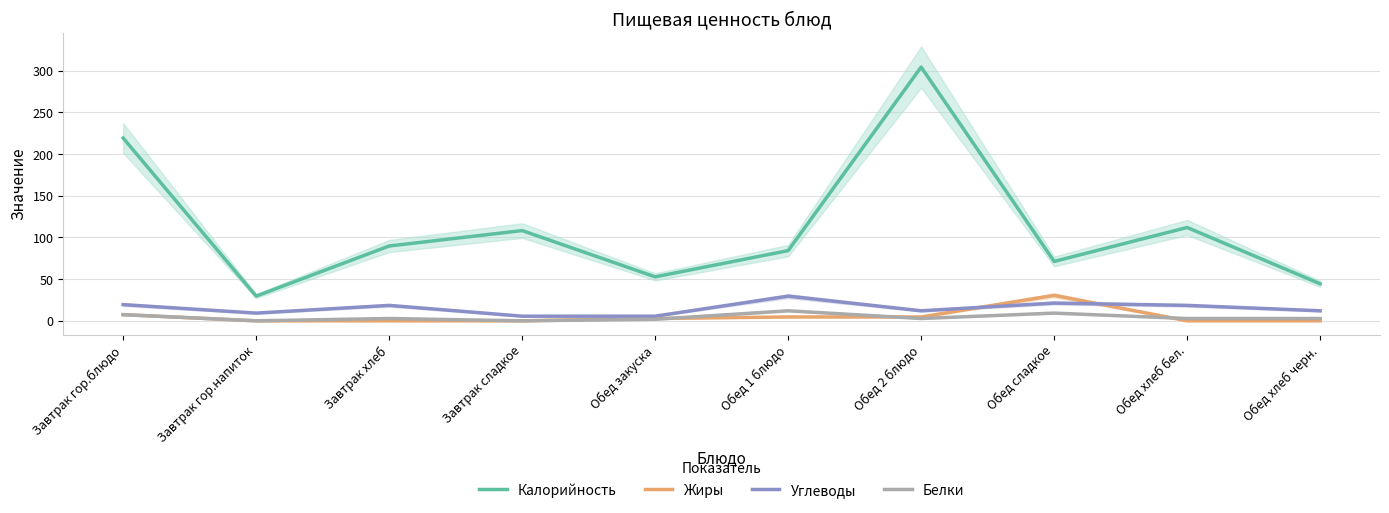

True or false: Калорийность and Белки cross at least once.

False